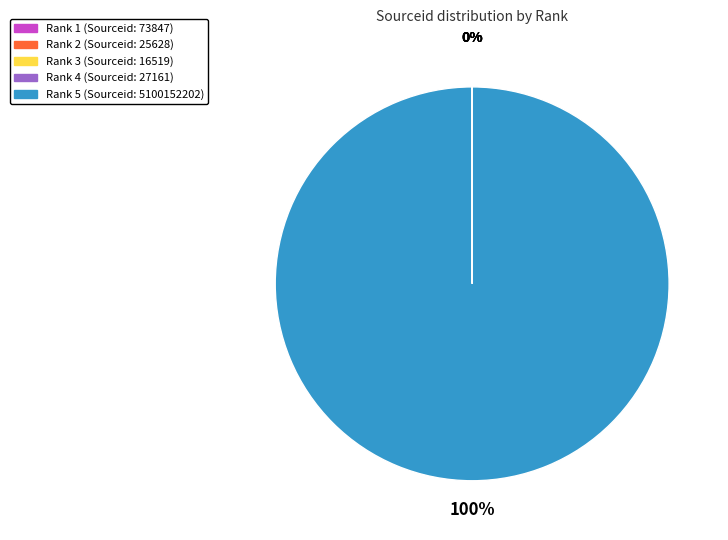

To the nearest percent, what is the difference between the largest and smallest slice percentages?

100%